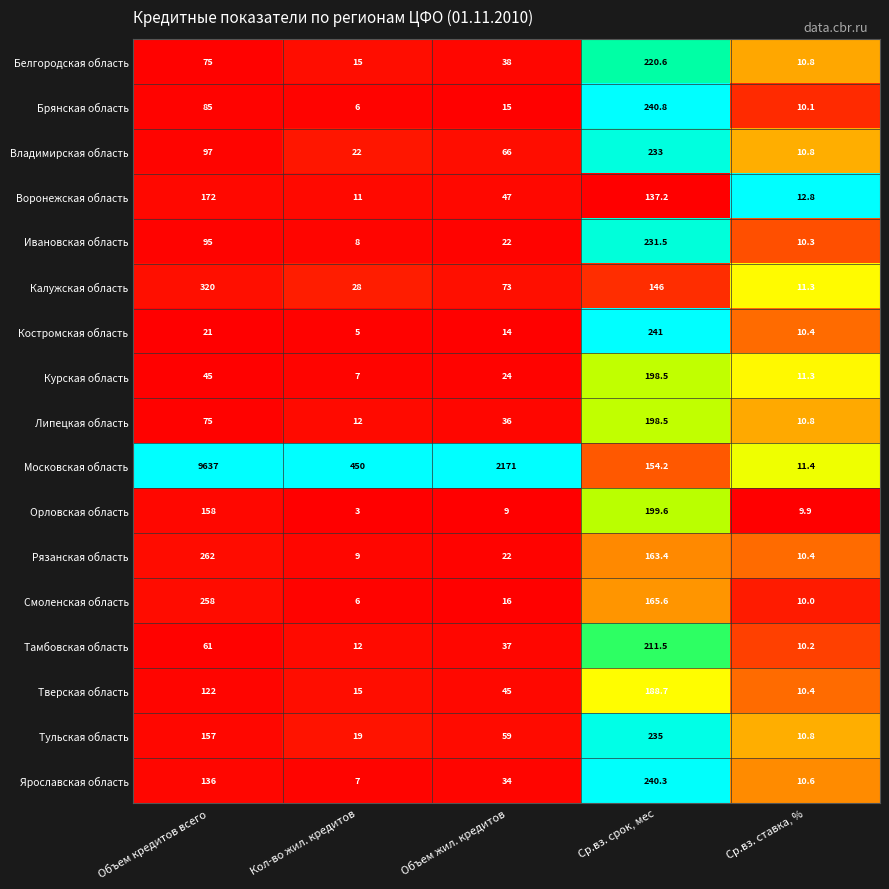

At which category is the sum across all series the highest?

Объем кредитов всего